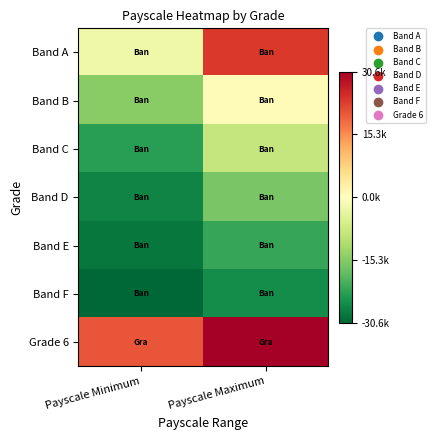

List the series in order of their peak value, highest first.

Grade 6, Band A, Band B, Band C, Band D, Band E, Band F